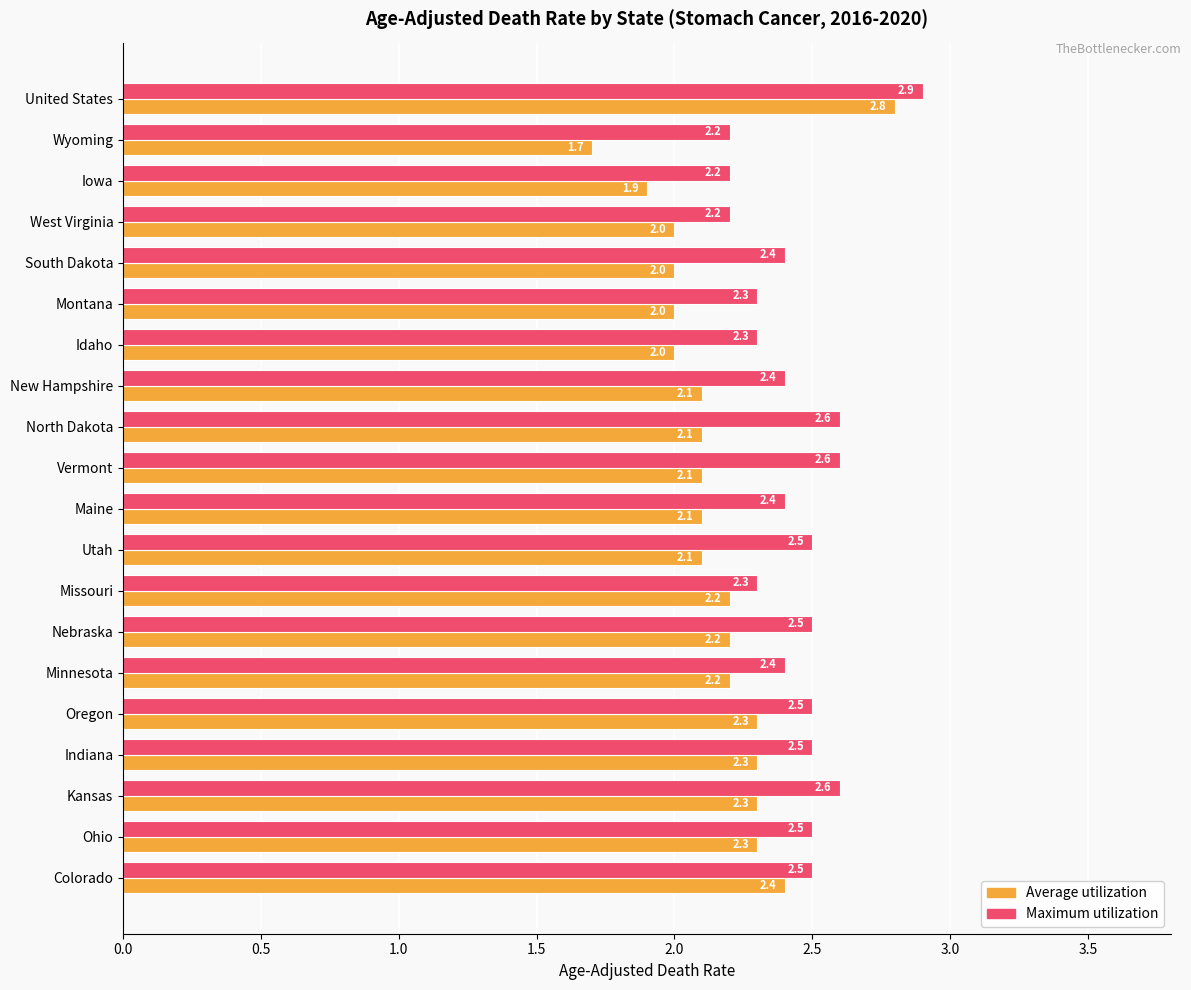

The value of Maximum utilization at South Dakota is 2.4. True or false?

True